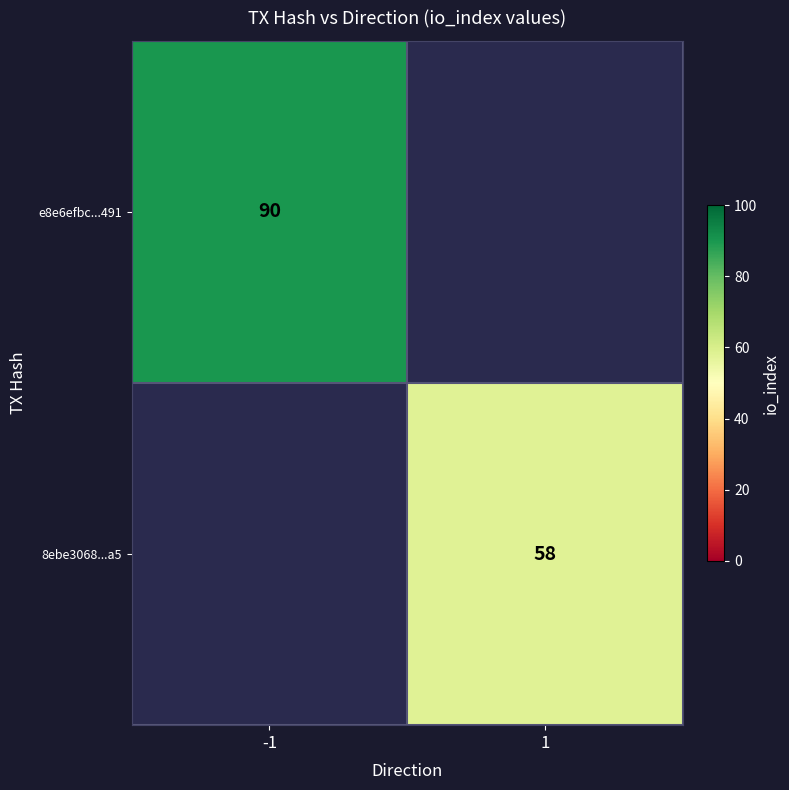

The e8e6efbc...491 series shows 61 at -1. True or false?

False